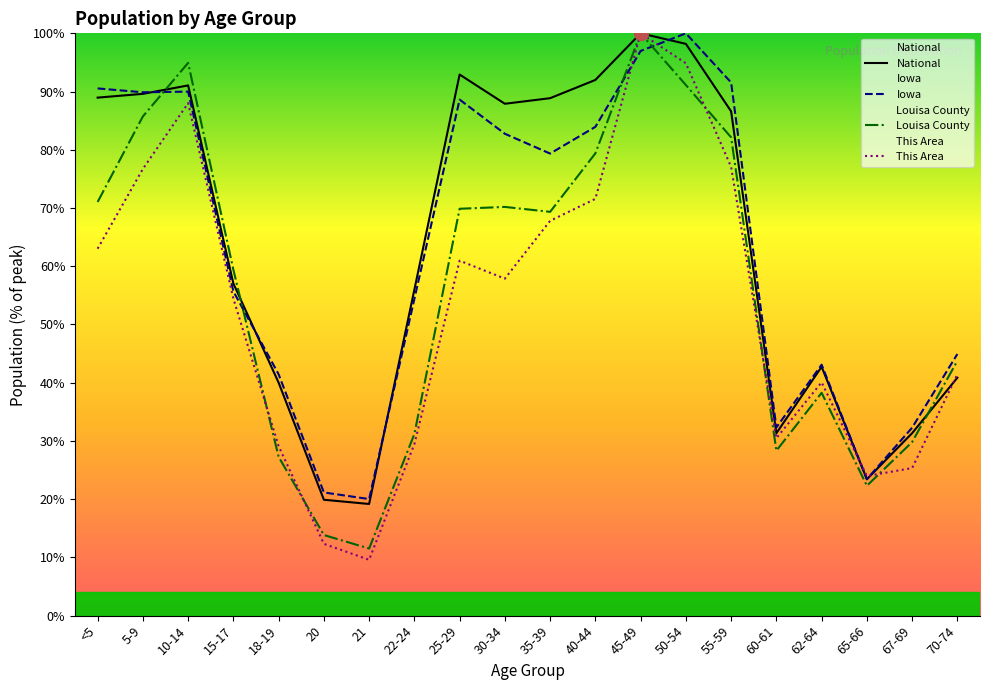

At which label is Louisa County closest to 55?

15-17